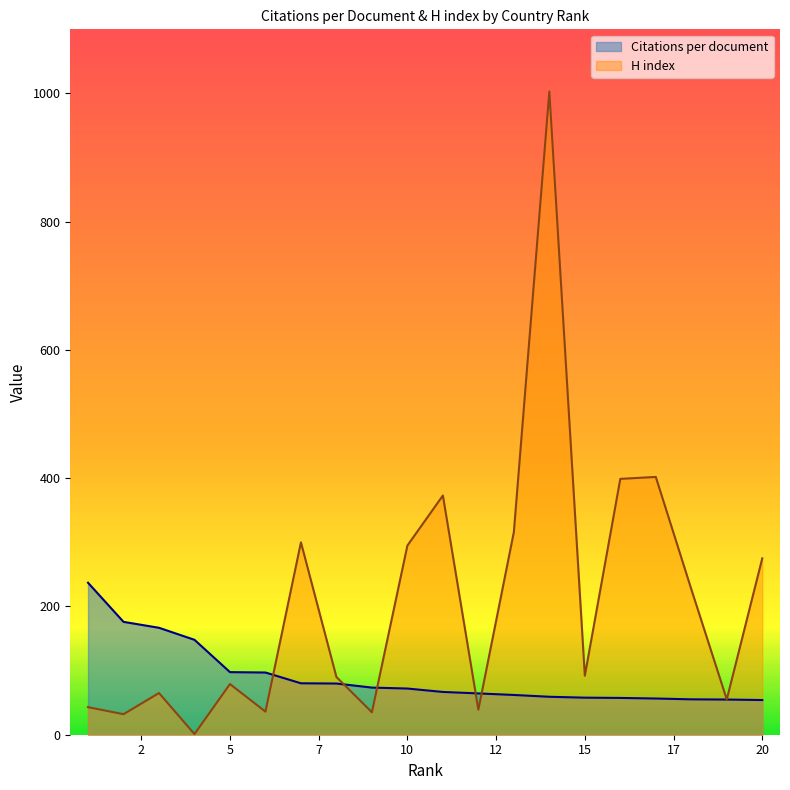

True or false: Citations per document and H index cross at least once.

True